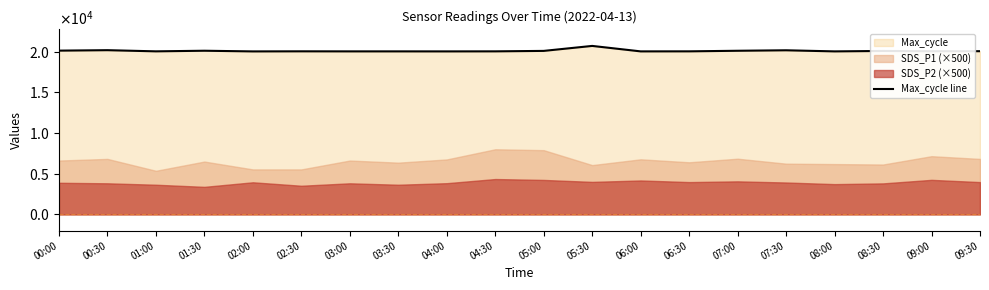

At which label does the data first exceed 20065?

00:00